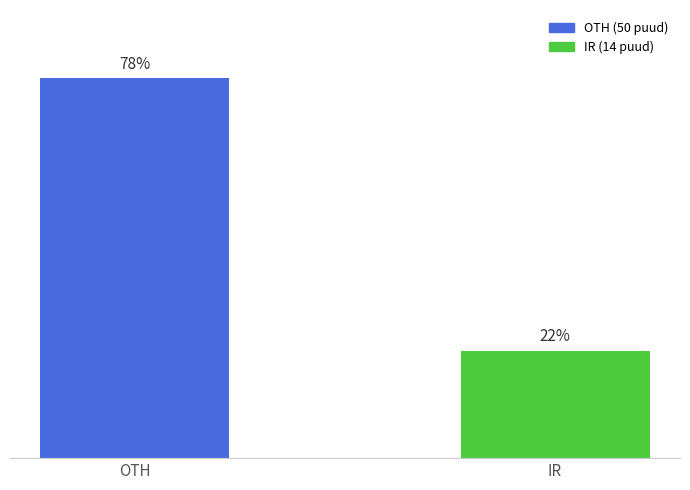

What is the label of the 1st bar from the left?

OTH